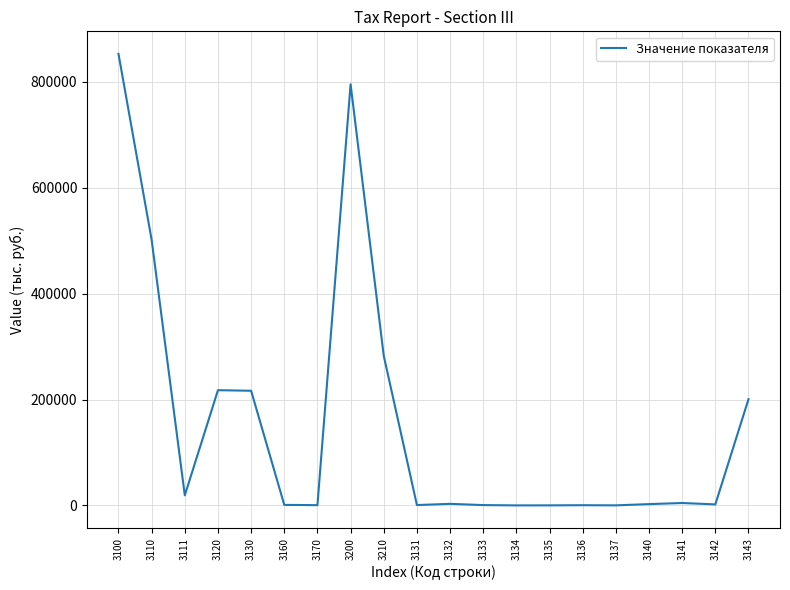

What is the difference between the maximum and minimum values?

852523